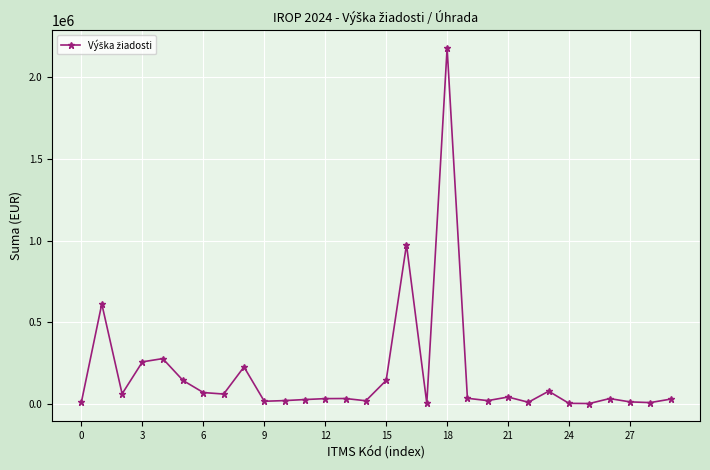

What is the maximum value shown in the chart?

2176953.0